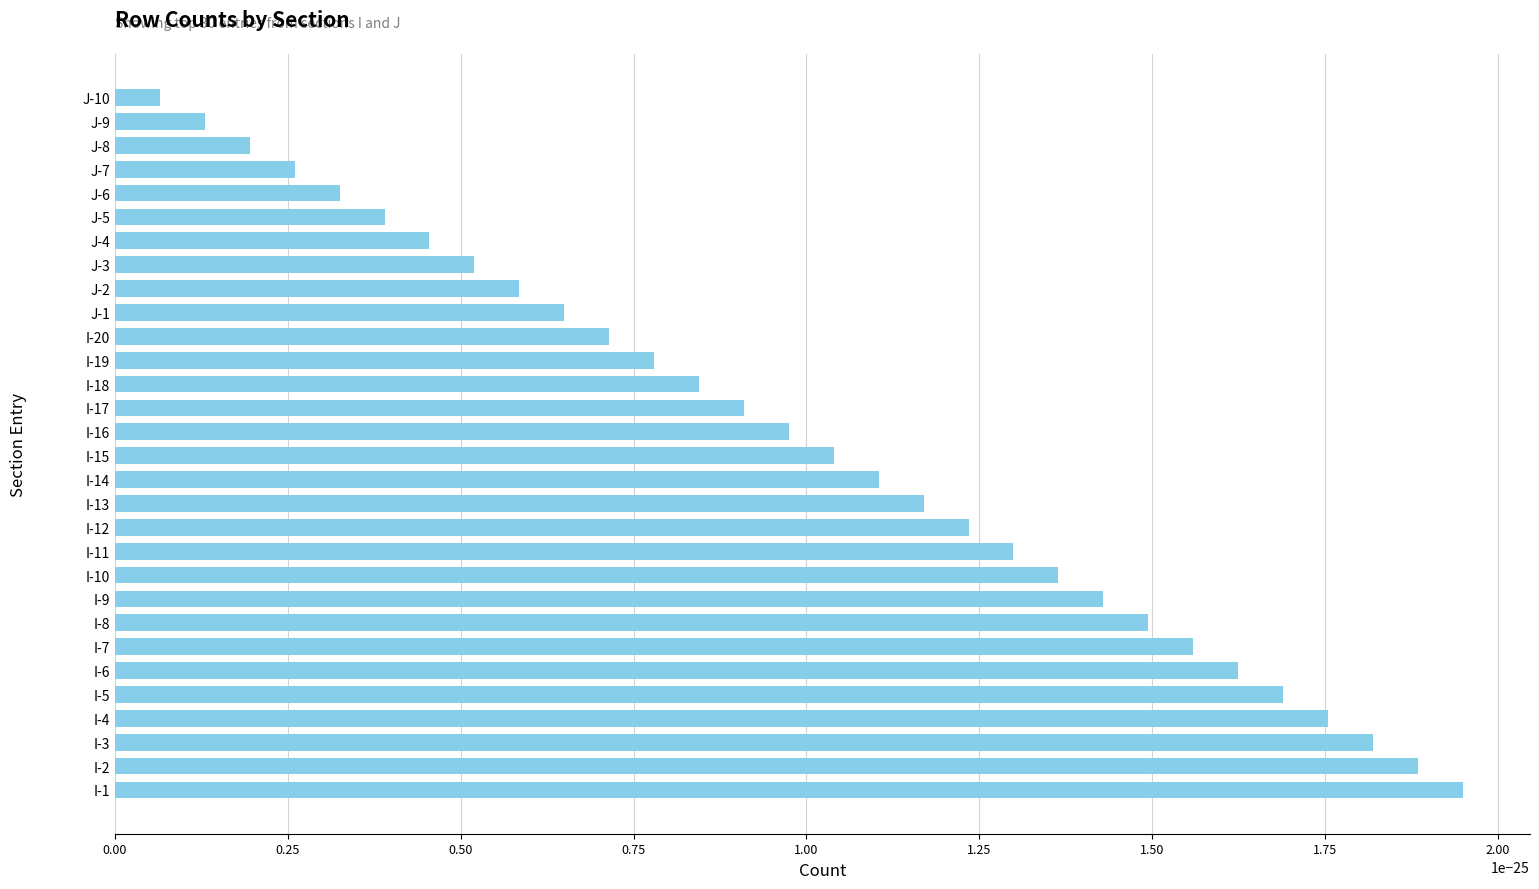

Rank the categories by value from lowest to highest.

J-10, J-9, J-8, J-7, J-6, J-5, J-4, J-3, J-2, J-1, I-20, I-19, I-18, I-17, I-16, I-15, I-14, I-13, I-12, I-11, I-10, I-9, I-8, I-7, I-6, I-5, I-4, I-3, I-2, I-1